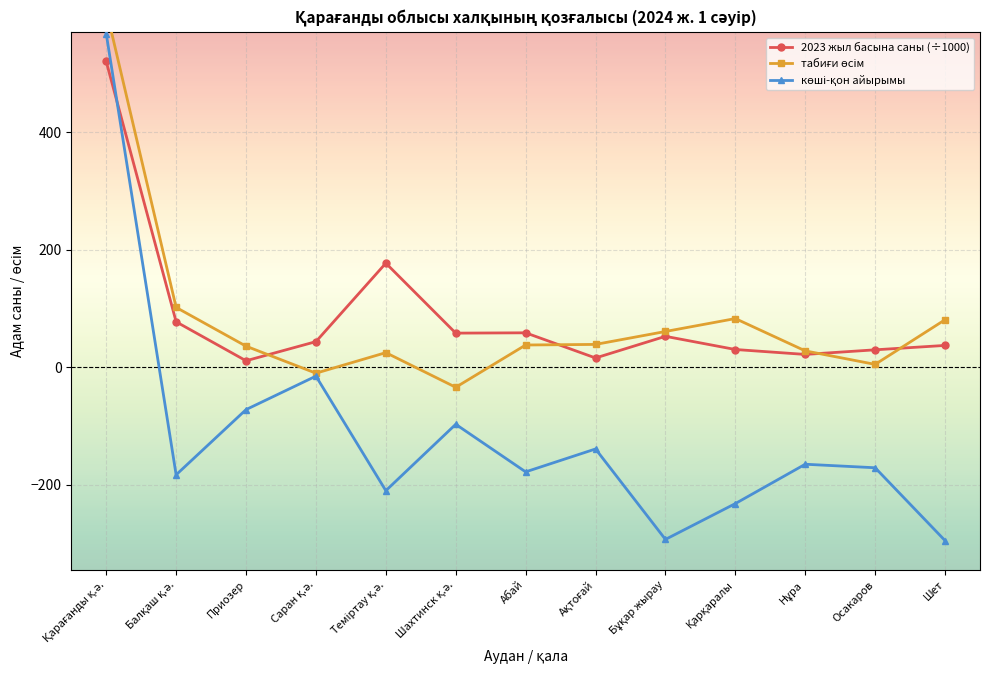

Between Абай and Қарағанды қ.ә., which is larger?

Қарағанды қ.ә.